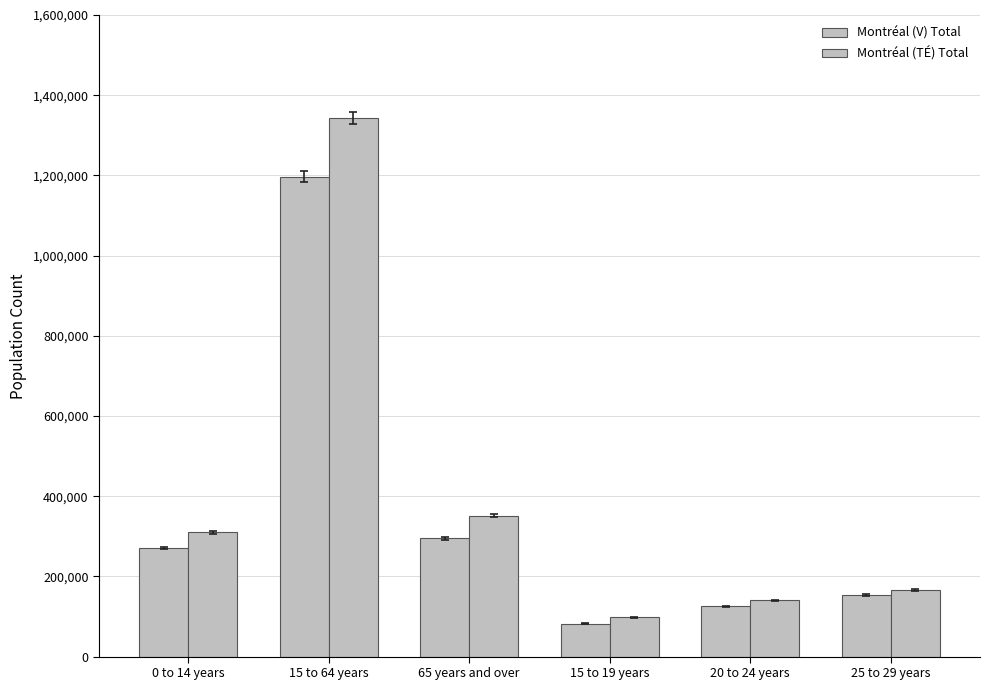

At which category is the sum across all series the highest?

15 to 64 years